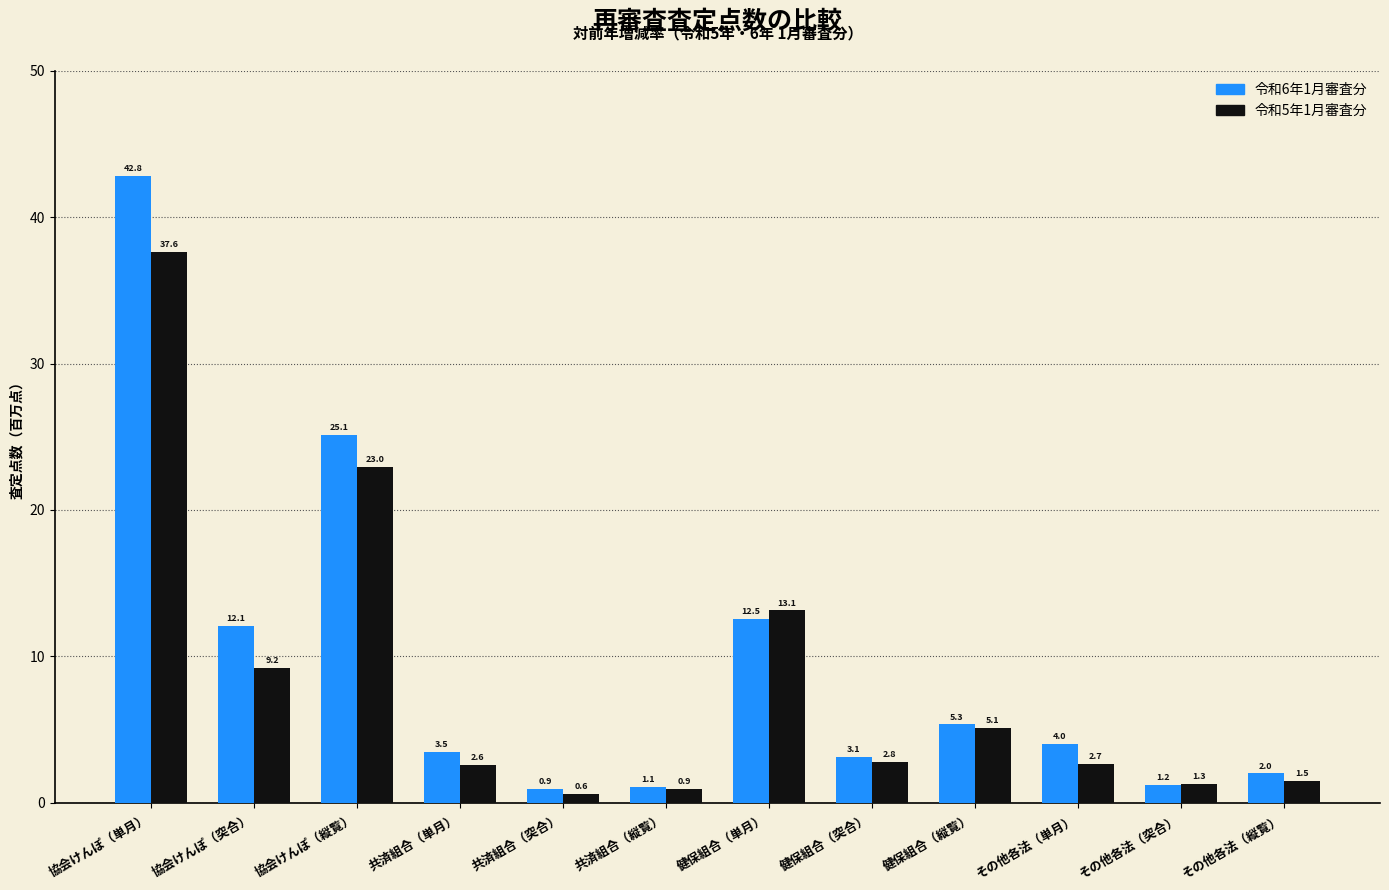

Reading left to right, extract all data points from this chart.

令和6年1月審査分: 協会けんぽ（単月）=42.8	協会けんぽ（突合）=12.1	協会けんぽ（縦覧）=25.1	共済組合（単月）=3.5	共済組合（突合）=0.9	共済組合（縦覧）=1.1	健保組合（単月）=12.5	健保組合（突合）=3.1	健保組合（縦覧）=5.3	その他各法（単月）=4.0	その他各法（突合）=1.2	その他各法（縦覧）=2.0
令和5年1月審査分: 協会けんぽ（単月）=37.6	協会けんぽ（突合）=9.2	協会けんぽ（縦覧）=23.0	共済組合（単月）=2.6	共済組合（突合）=0.6	共済組合（縦覧）=0.9	健保組合（単月）=13.1	健保組合（突合）=2.8	健保組合（縦覧）=5.1	その他各法（単月）=2.7	その他各法（突合）=1.3	その他各法（縦覧）=1.5